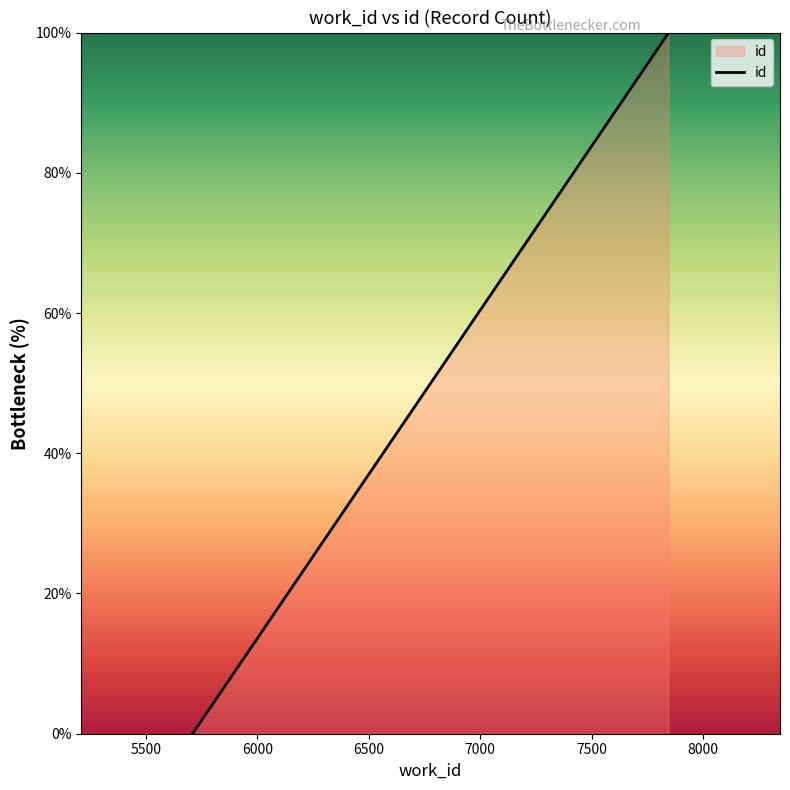

Reading left to right, list all the values displayed in this chart.

0.0	99.9	100.0